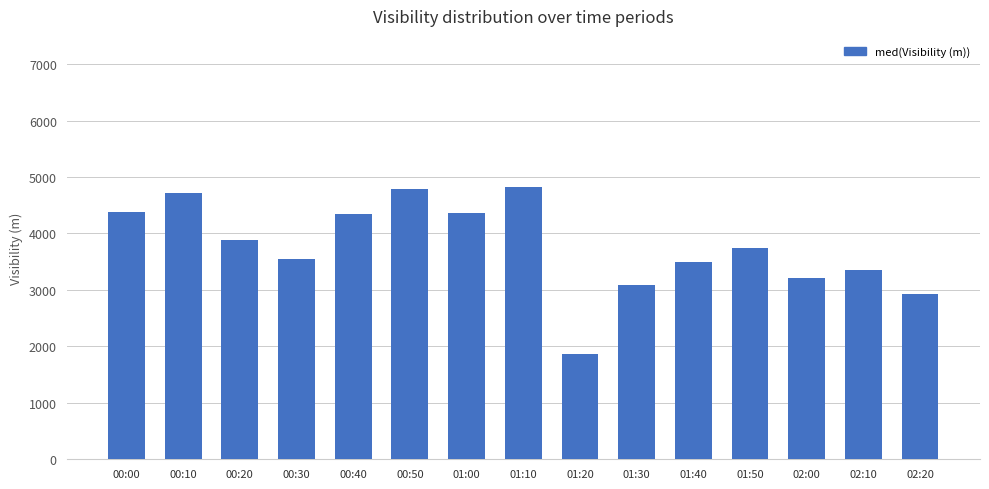

What is the difference between the values at 01:50 and 01:10?

1081